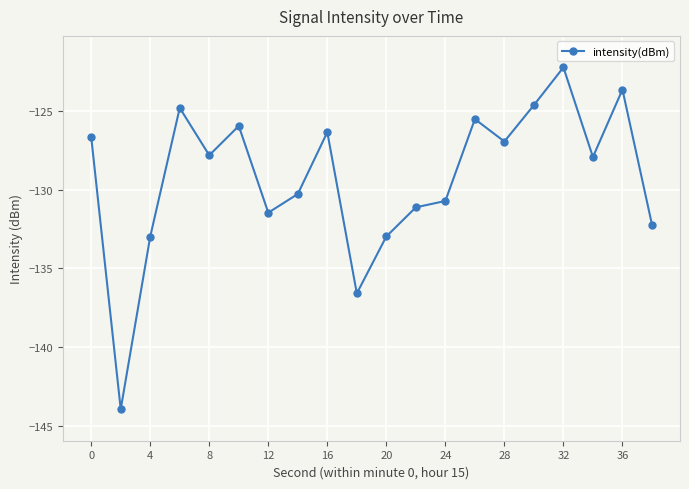

What is the difference between the maximum and minimum values?

21.7